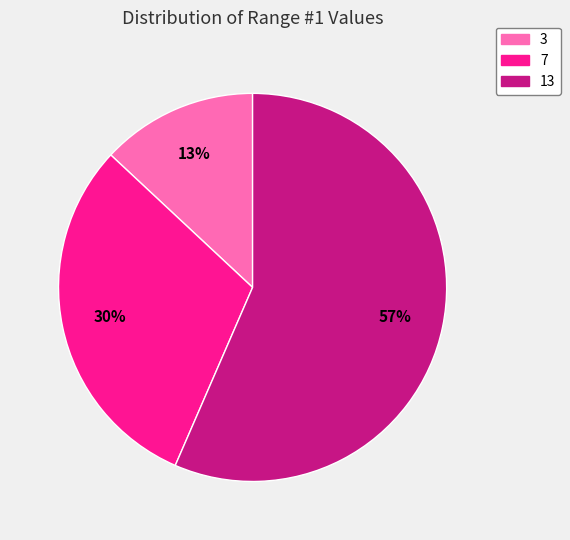

What is the largest slice in the pie chart?

13